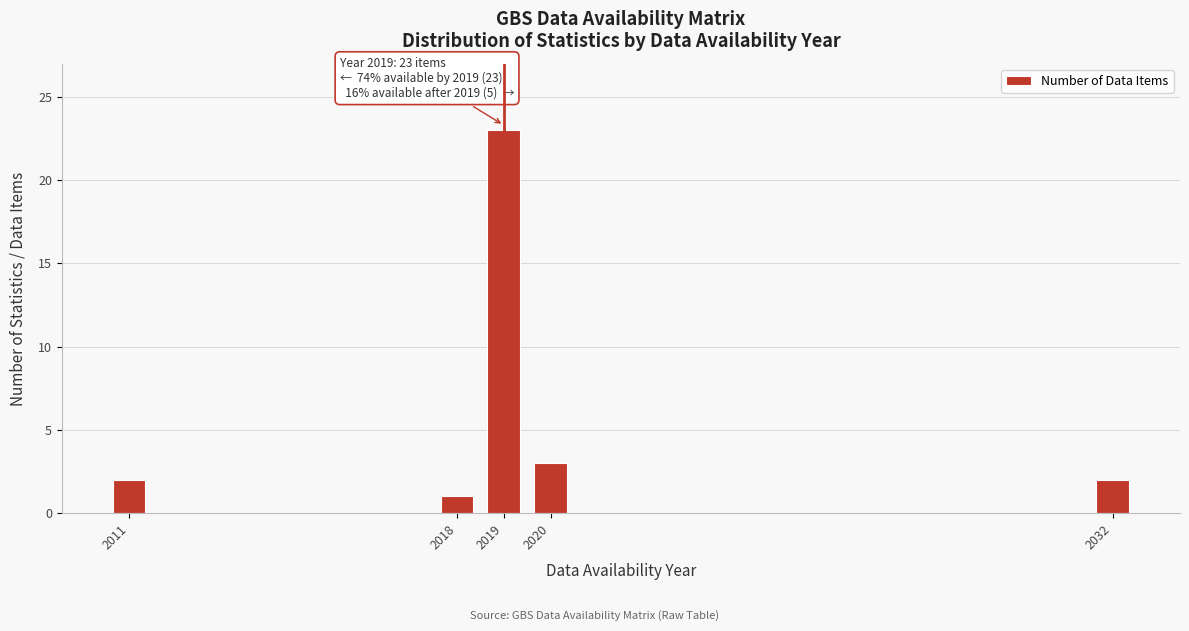

Reading left to right, list all the values displayed in this chart.

2011=2	2018=1	2019=23	2020=3	2032=2